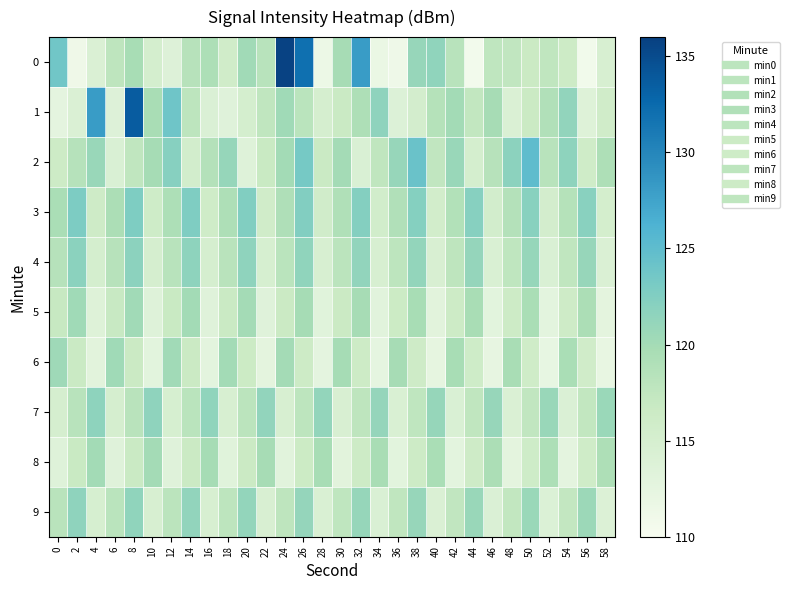

Reading left to right, transcribe all the data shown in this chart.

0: 0=123.7	2=111.1	4=114.2	6=117.7	8=119.7	10=115.1	12=113.8	14=118.4	16=119.3	18=115.9	20=120.2	22=118.3	24=135.8	26=132.0	28=111.5	30=119.8	32=128.1	34=111.8	36=111.3	38=120.9	40=121.4	42=118.2	44=110.6	46=117.6	48=117.5	50=116.5	52=117.5	54=116.3	56=110.8	58=114.7
1: 0=112.6	2=114.2	4=128.1	6=113.7	8=133.6	10=119.6	12=123.9	14=117.8	16=114.1	18=113.3	20=115.1	22=117.5	24=120.3	26=118.1	28=114.9	30=116.7	32=119.2	34=121.5	36=113.8	38=115.3	40=118.6	42=120.1	44=117.4	46=119.8	48=114.2	50=116.5	52=118.9	54=121.3	56=113.6	58=115.8
2: 0=116.2	2=118.5	4=120.8	6=114.3	8=117.6	10=119.9	12=122.1	14=115.4	16=118.7	18=121.0	20=113.5	22=116.8	24=120.1	26=123.4	28=116.7	30=120.0	32=114.3	34=117.6	36=120.9	38=124.2	40=117.5	42=120.8	44=115.1	46=118.4	48=121.7	50=125.0	52=118.3	54=121.6	56=115.9	58=119.2
3: 0=119.5	2=122.8	4=116.1	6=119.4	8=122.7	10=116.0	12=119.3	14=122.6	16=115.9	18=119.2	20=122.5	22=115.8	24=119.1	26=122.4	28=115.7	30=119.0	32=122.3	34=115.6	36=118.9	38=122.2	40=115.5	42=118.8	44=122.1	46=115.4	48=118.7	50=122.0	52=115.3	54=118.6	56=121.9	58=115.2
4: 0=118.5	2=121.8	4=115.1	6=118.4	8=121.7	10=115.0	12=118.3	14=121.6	16=114.9	18=118.2	20=121.5	22=114.8	24=118.1	26=121.4	28=114.7	30=118.0	32=121.3	34=114.6	36=117.9	38=121.2	40=114.5	42=117.8	44=121.1	46=114.4	48=117.7	50=121.0	52=114.3	54=117.6	56=120.9	58=114.2
5: 0=117.0	2=120.3	4=113.6	6=116.9	8=120.2	10=113.5	12=116.8	14=120.1	16=113.4	18=116.7	20=120.0	22=113.3	24=116.6	26=119.9	28=113.2	30=116.5	32=119.8	34=113.1	36=116.4	38=119.7	40=113.0	42=116.3	44=119.6	46=112.9	48=116.2	50=119.5	52=112.8	54=116.1	56=119.4	58=112.7
6: 0=120.4	2=116.7	4=113.0	6=120.3	8=116.6	10=112.9	12=120.2	14=116.5	16=112.8	18=120.1	20=116.4	22=112.7	24=120.0	26=116.3	28=112.6	30=119.9	32=116.2	34=112.5	36=119.8	38=116.1	40=112.4	42=119.7	44=116.0	46=112.3	48=119.6	50=115.9	52=112.2	54=119.5	56=115.8	58=112.1
7: 0=115.0	2=118.3	4=121.6	6=114.9	8=118.2	10=121.5	12=114.8	14=118.1	16=121.4	18=114.7	20=118.0	22=121.3	24=114.6	26=117.9	28=121.2	30=114.5	32=117.8	34=121.1	36=114.4	38=117.7	40=121.0	42=114.3	44=117.6	46=120.9	48=114.2	50=117.5	52=120.8	54=114.1	56=117.4	58=120.7
8: 0=113.5	2=116.8	4=120.1	6=113.4	8=116.7	10=120.0	12=113.3	14=116.6	16=119.9	18=113.2	20=116.5	22=119.8	24=113.1	26=116.4	28=119.7	30=113.0	32=116.3	34=119.6	36=112.9	38=116.2	40=119.5	42=112.8	44=116.1	46=119.4	48=112.7	50=116.0	52=119.3	54=112.6	56=115.9	58=119.2
9: 0=118.2	2=121.5	4=114.8	6=118.1	8=121.4	10=114.7	12=118.0	14=121.3	16=114.6	18=117.9	20=121.2	22=114.5	24=117.8	26=121.1	28=114.4	30=117.7	32=121.0	34=114.3	36=117.6	38=120.9	40=114.2	42=117.5	44=120.8	46=114.1	48=117.4	50=120.7	52=114.0	54=117.3	56=120.6	58=113.9